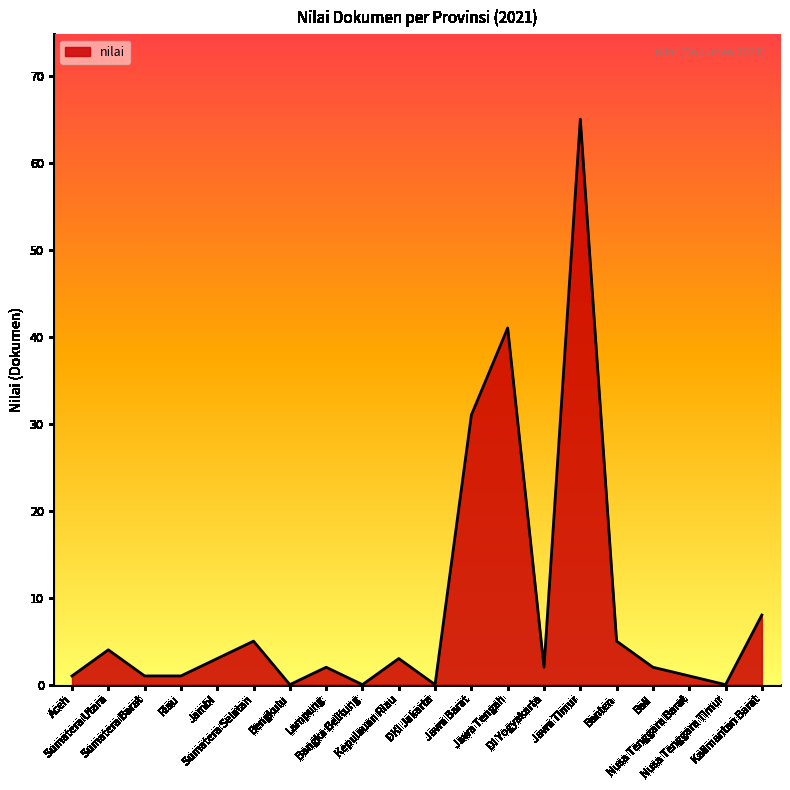

How many series are shown in this chart?

1